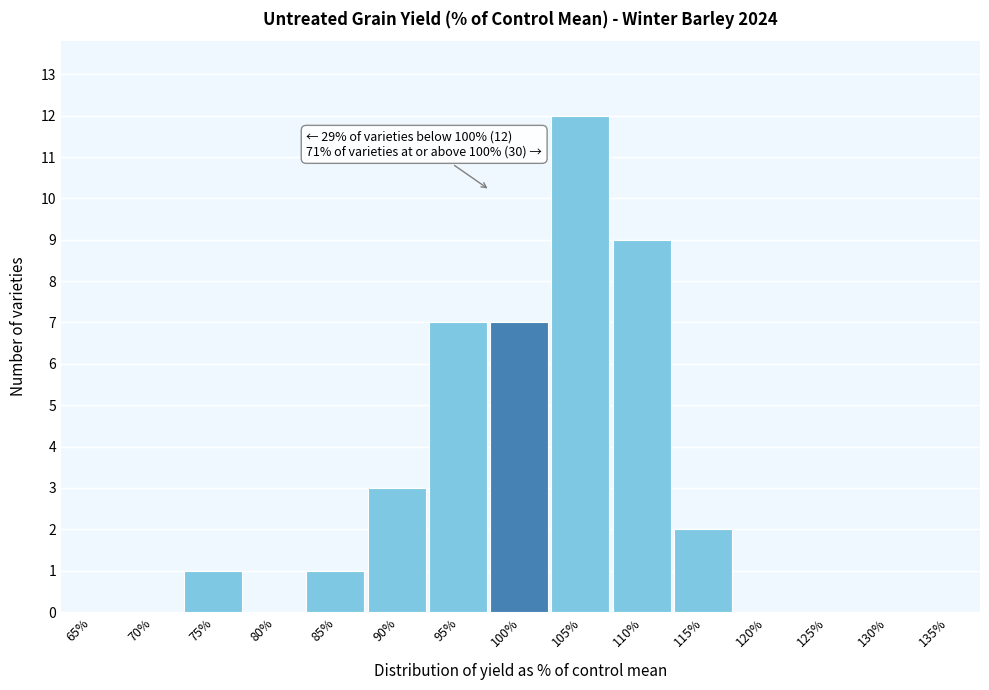

Reading right to left, what are all the values shown in this chart?

135%=0	130%=0	125%=0	120%=0	115%=2	110%=9	105%=12	100%=7	95%=7	90%=3	85%=1	80%=0	75%=1	70%=0	65%=0